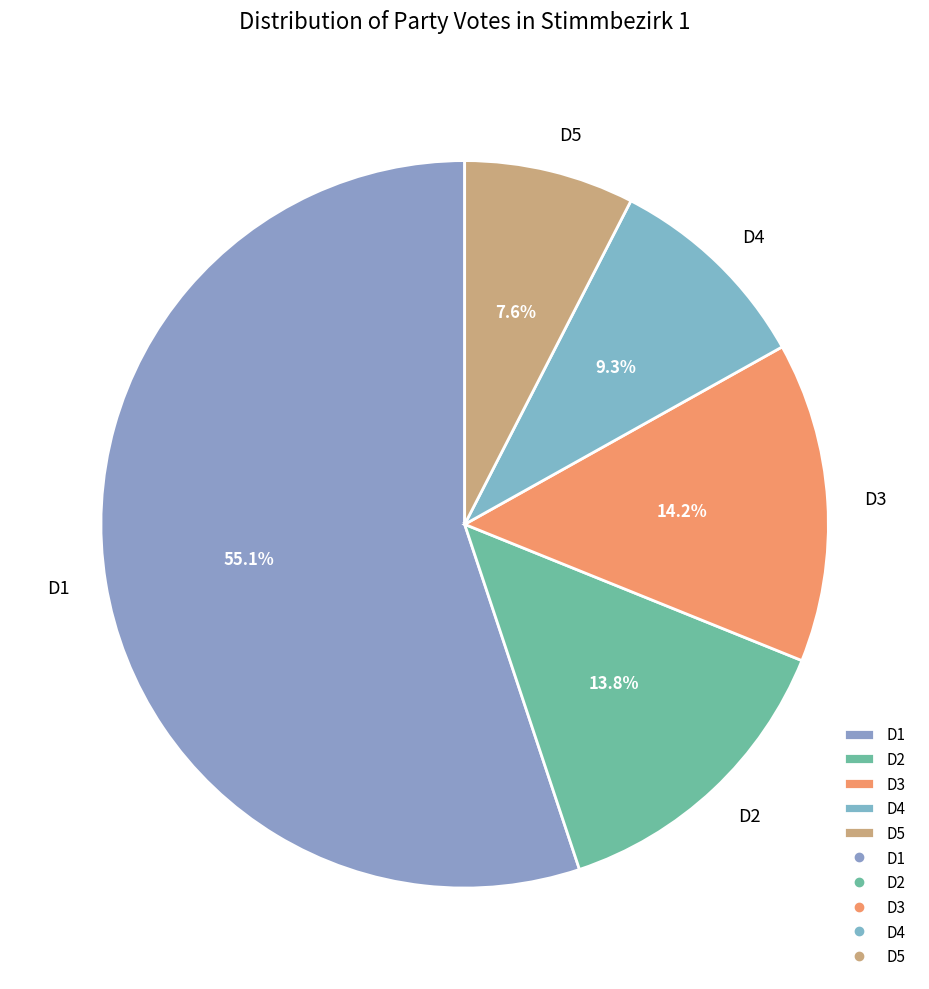

Does D1 account for over 50% of the chart?

Yes